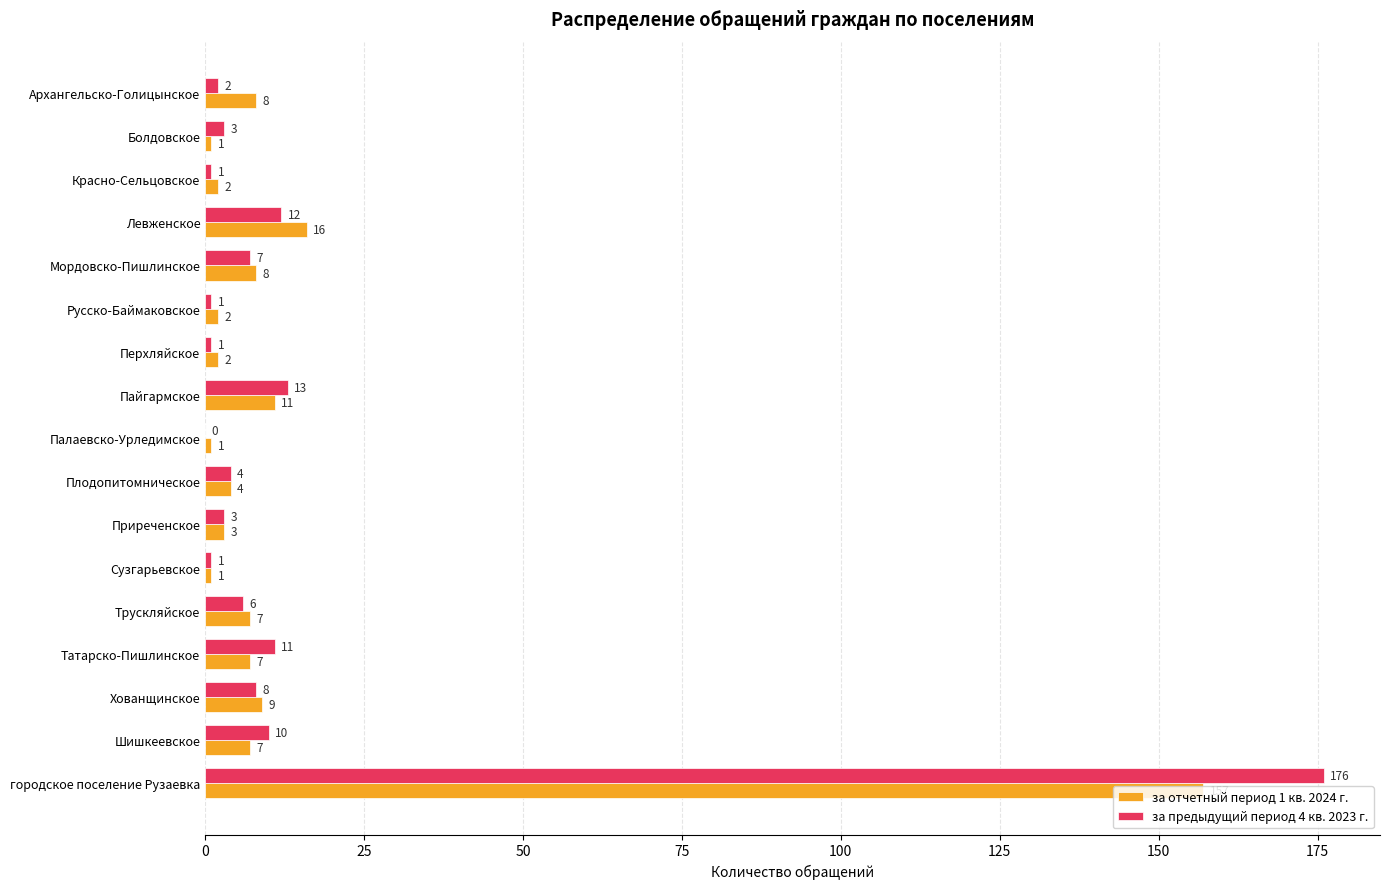

At which label is за предыдущий период 4 кв. 2023 г. closest to 88?

Пайгармское